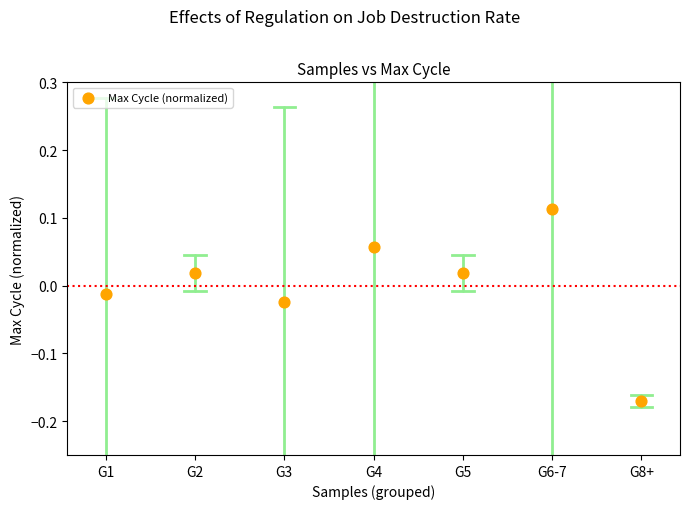

What is the range of Y values (max minus min)?

0.3